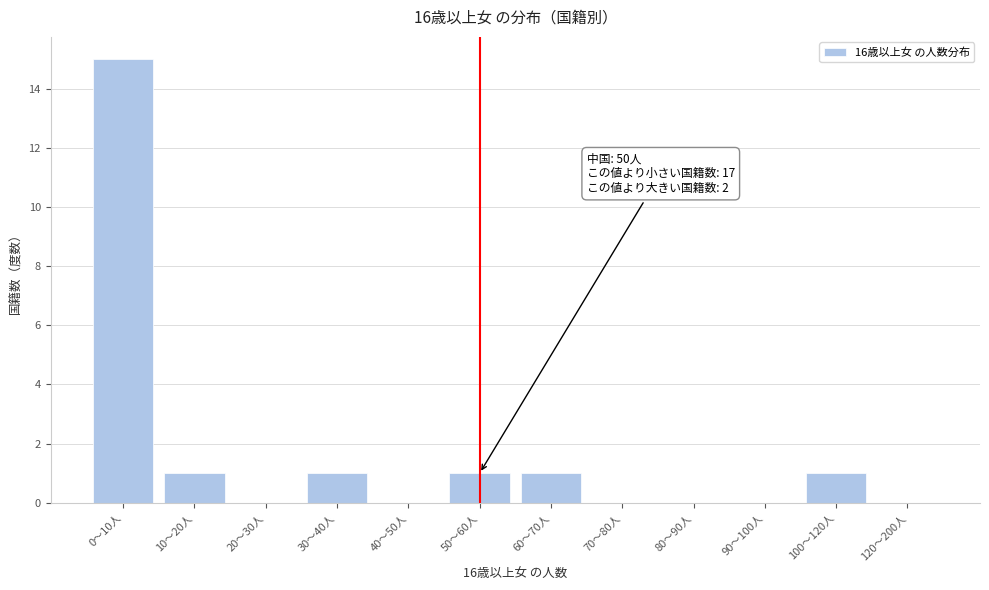

Reading left to right, transcribe all the data shown in this chart.

0〜10人=15	10〜20人=1	20〜30人=0	30〜40人=1	40〜50人=0	50〜60人=1	60〜70人=1	70〜80人=0	80〜90人=0	90〜100人=0	100〜120人=1	120〜200人=0